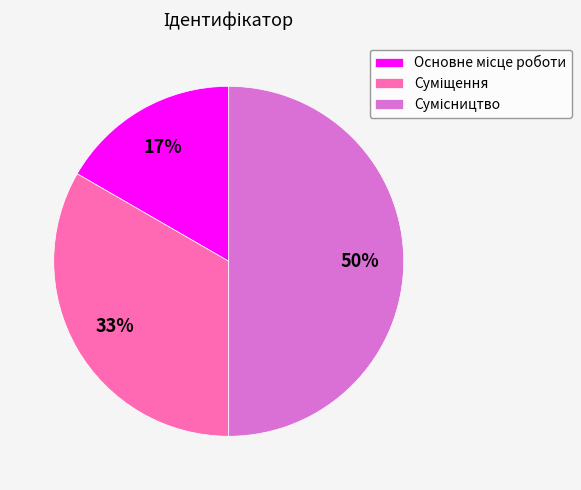

To the nearest percent, what is the difference between the largest and smallest slice percentages?

33%